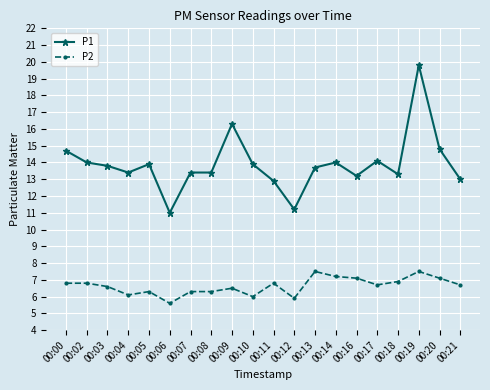

True or false: P2 has a value of 5.6 at 00:06.

True